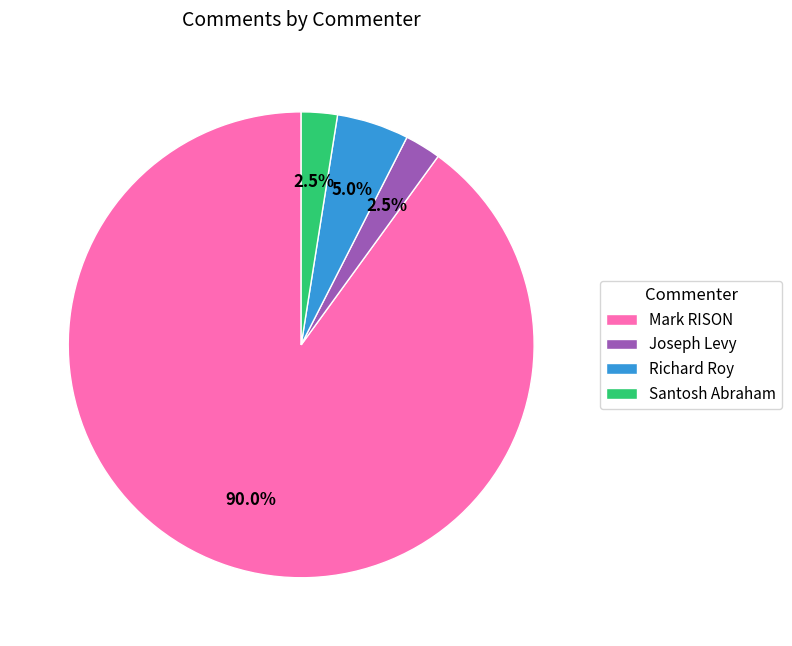

How much of the chart is everything except Joseph Levy?

97.5%